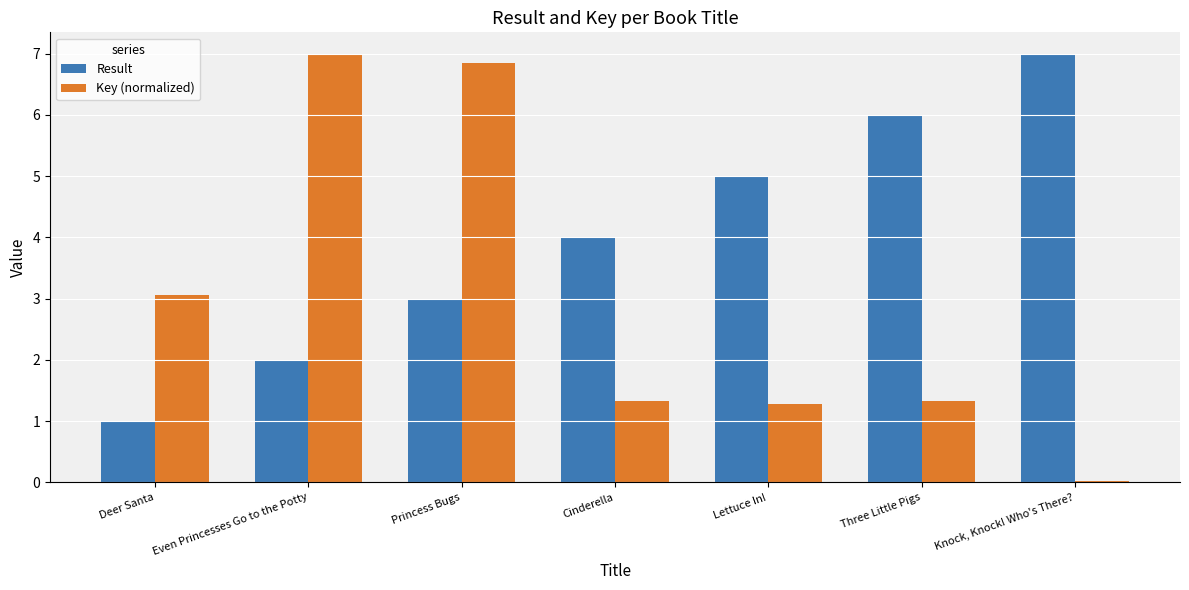

How many distinct data groups are displayed?

2